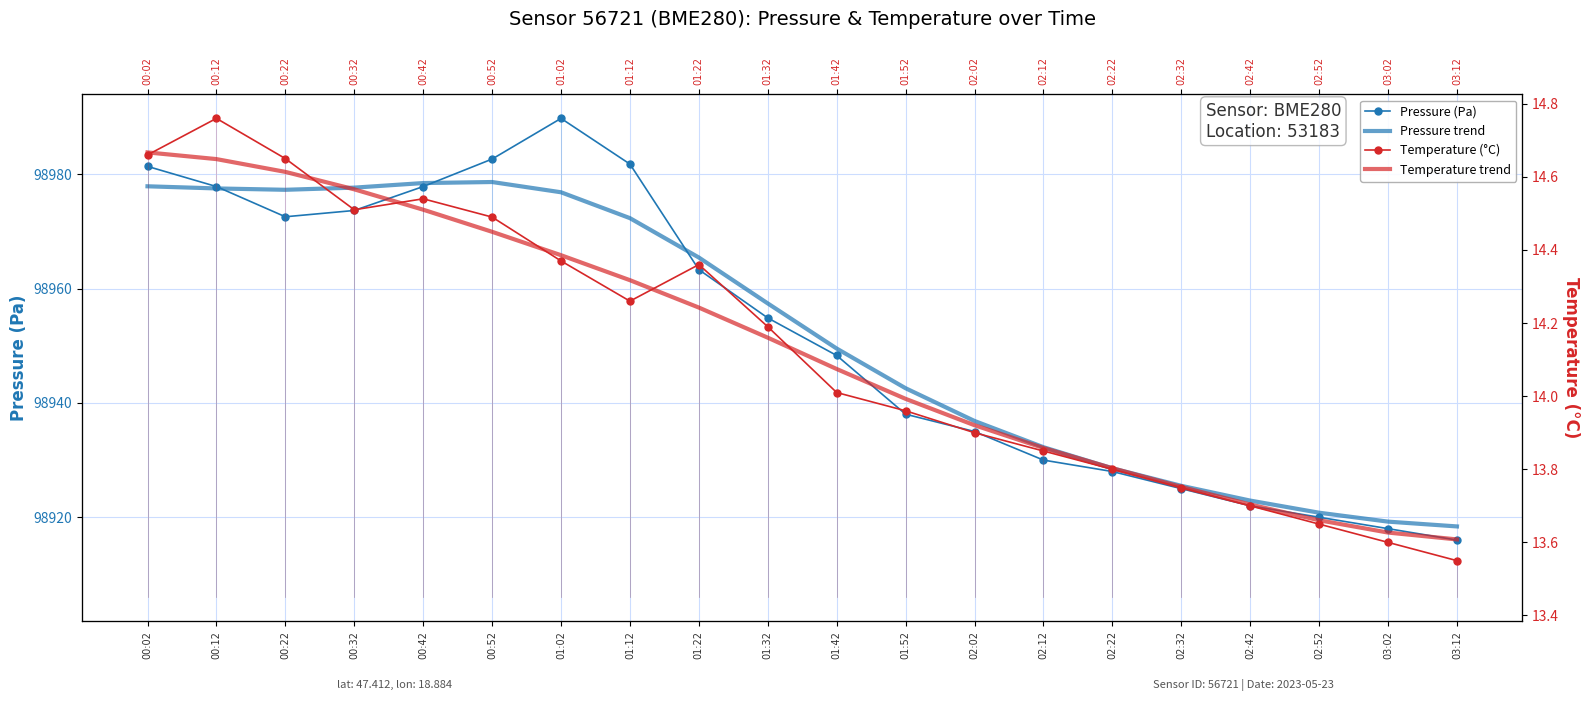

The value of Temperature trend at 01:32 is 14.2. True or false?

True